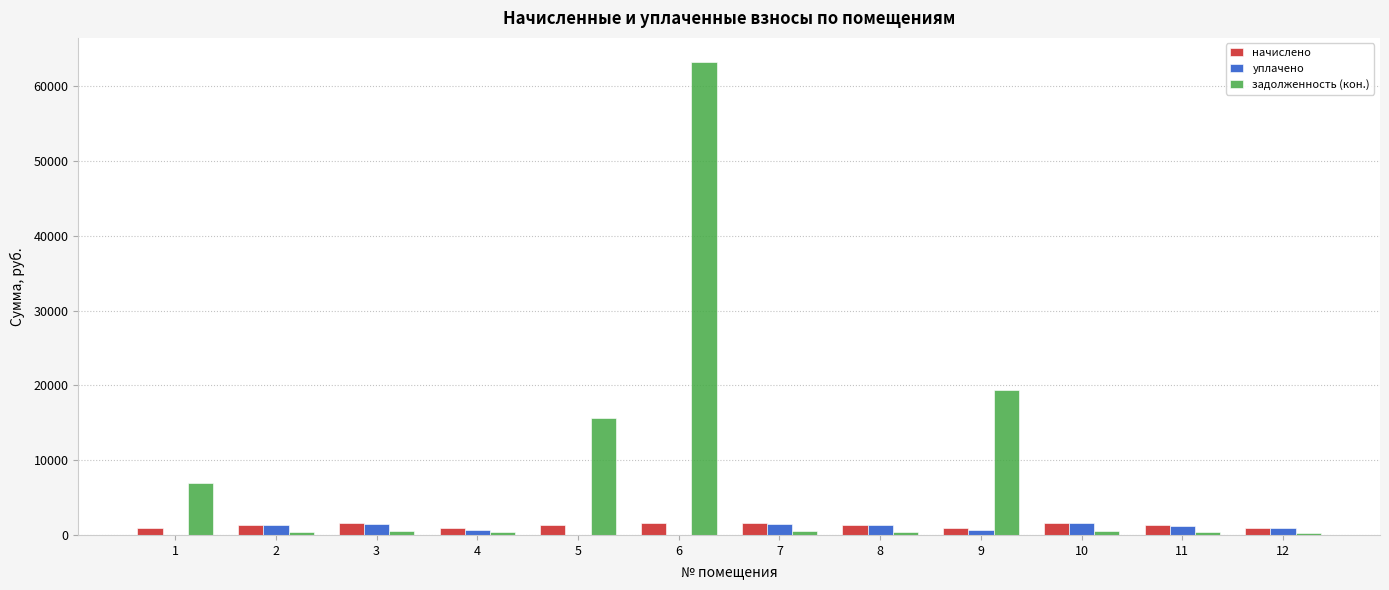

Between 3 and 5, which series saw the biggest shift?

задолженность (кон.)